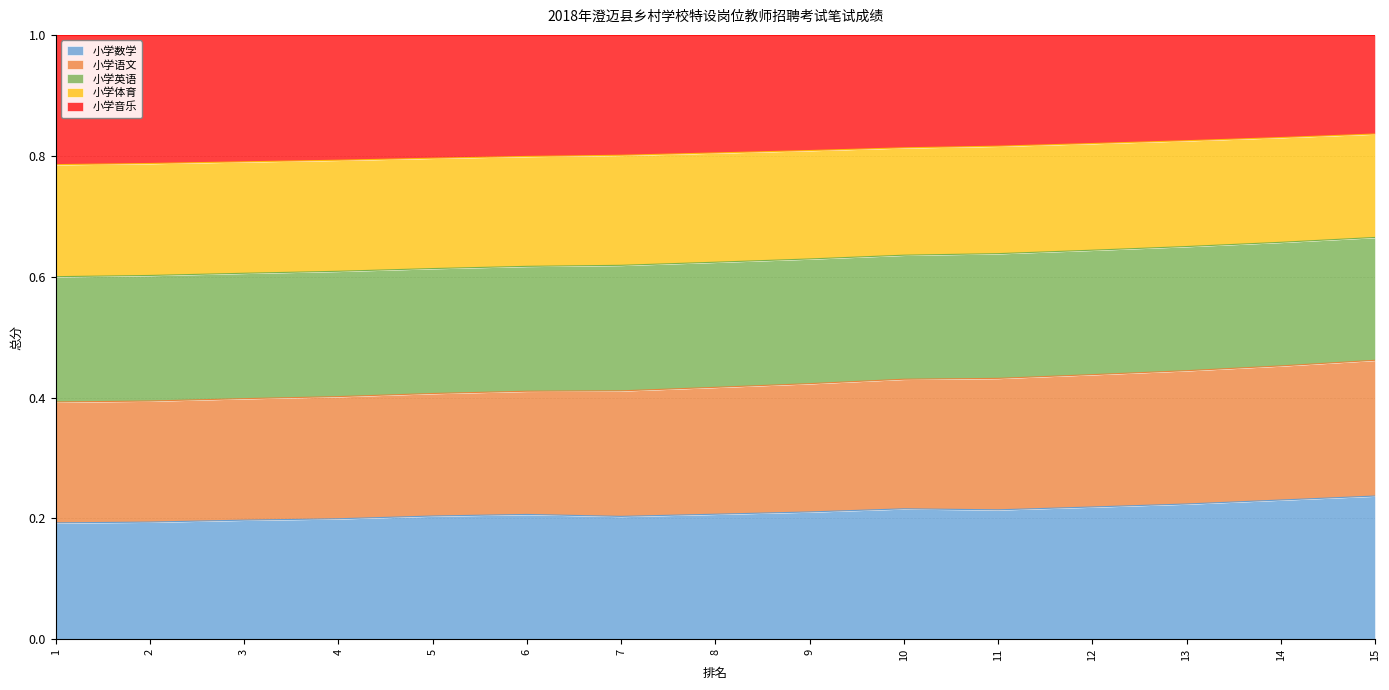

What is the total value across all series at 9?

1.0